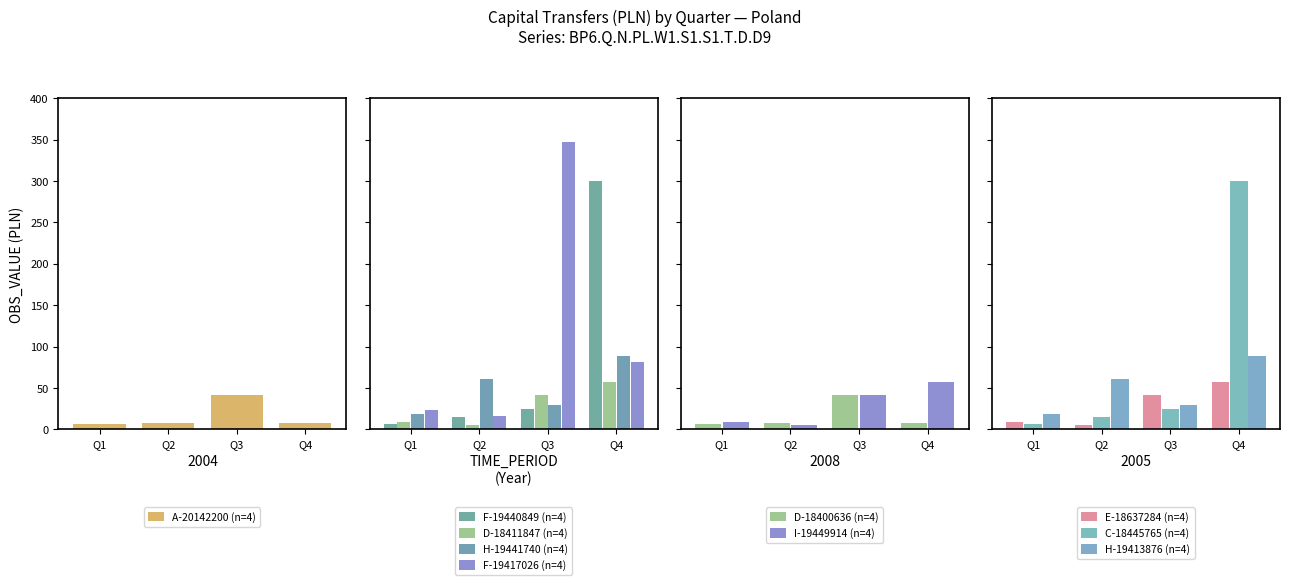

The value of A-20142200 (n=4) at Q3 is 18. True or false?

False